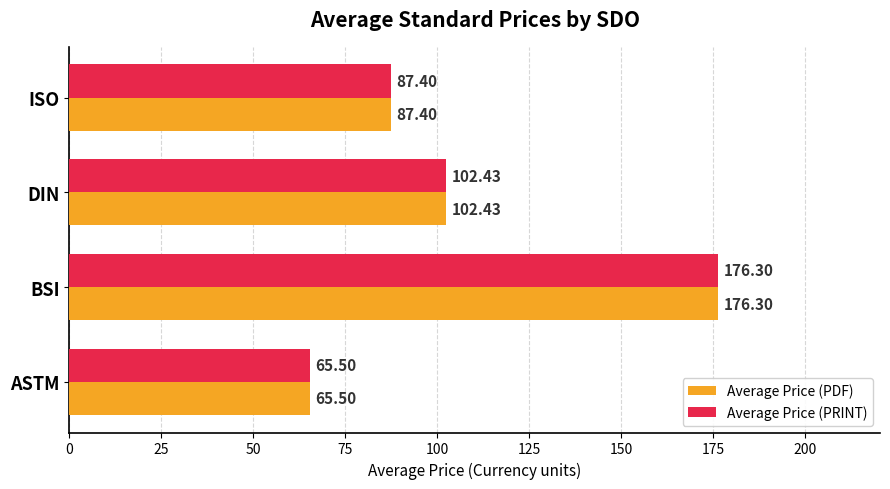

Which category has the highest value in the Average Price (PRINT) series?

BSI